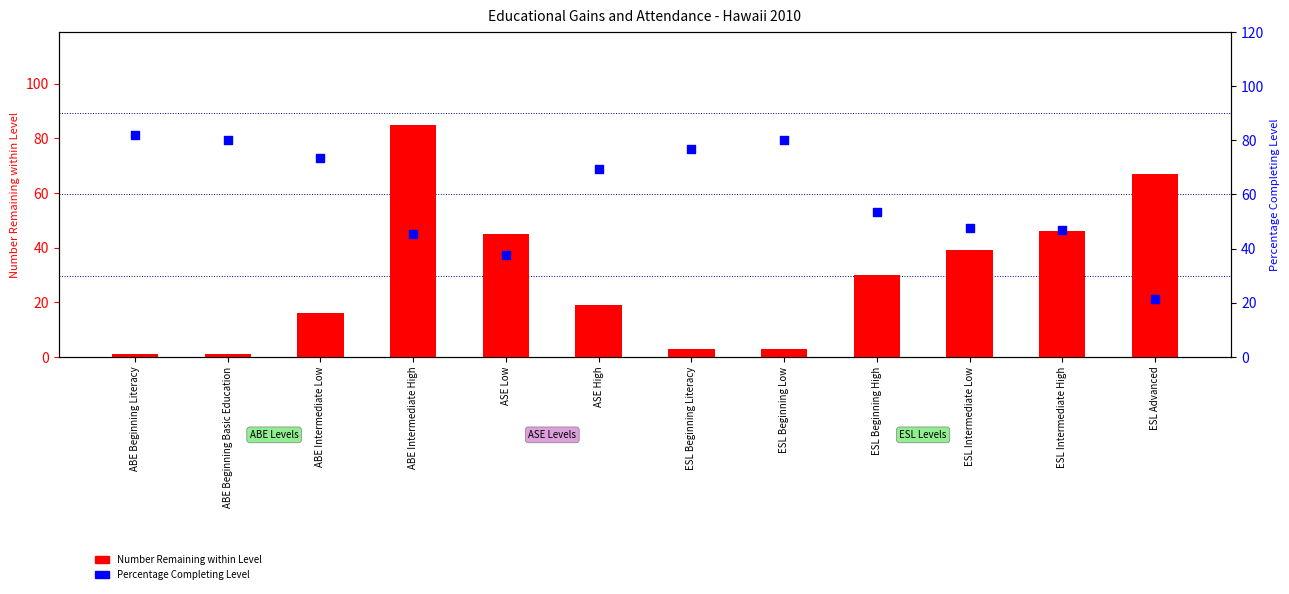

Is the value of Percentage Completing Level at ESL Intermediate Low greater than the value of Number Remaining within Level at ESL Intermediate High?

Yes